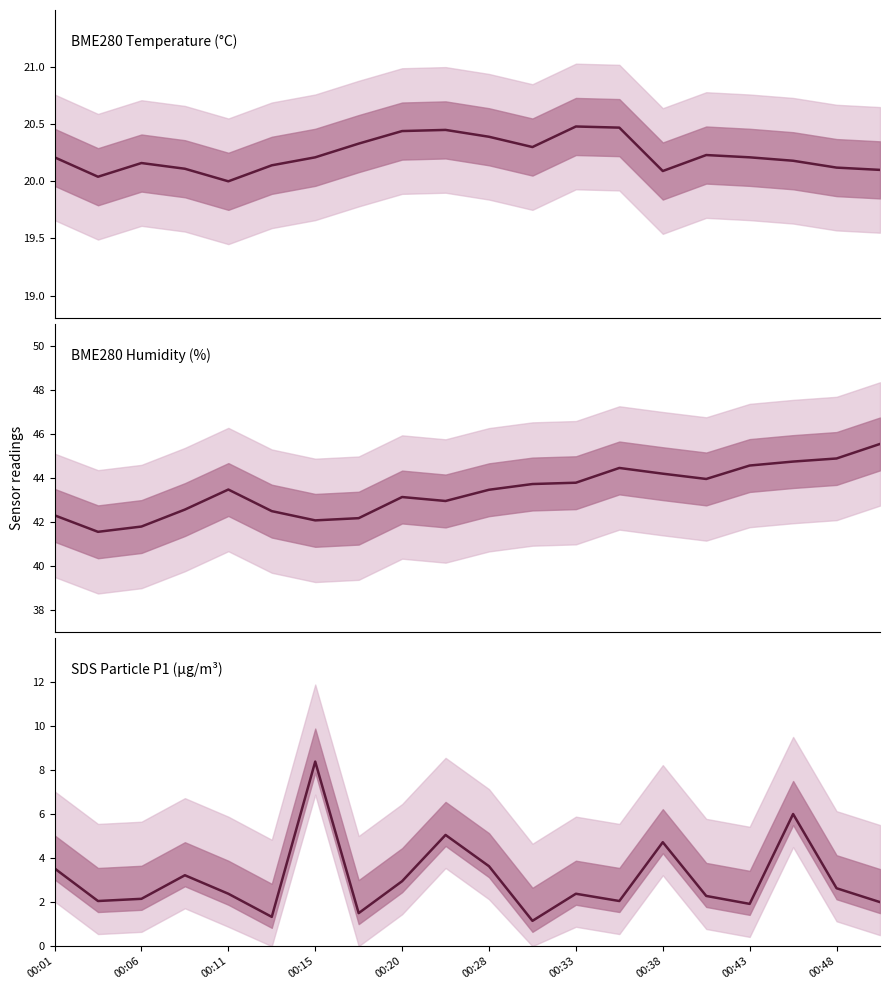

What is the approximate value of BME280_temperature at 00:06?

20.0